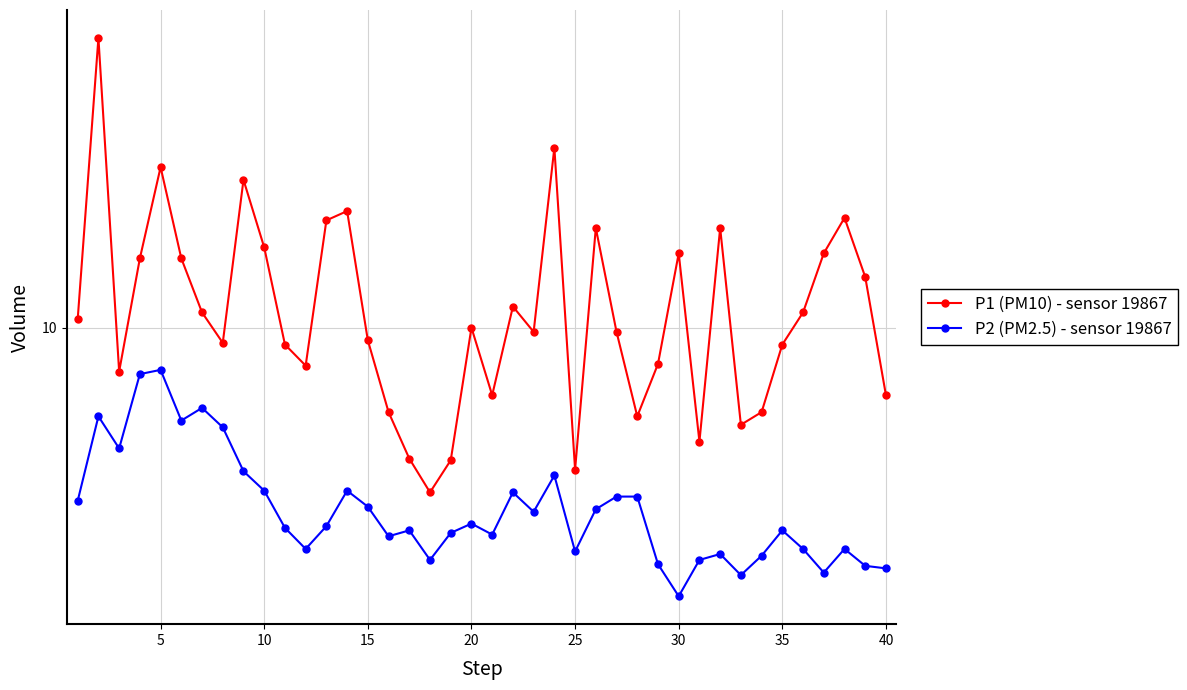

How many interior local peaks does the P2 (PM2.5) - sensor 19867 series have?

11